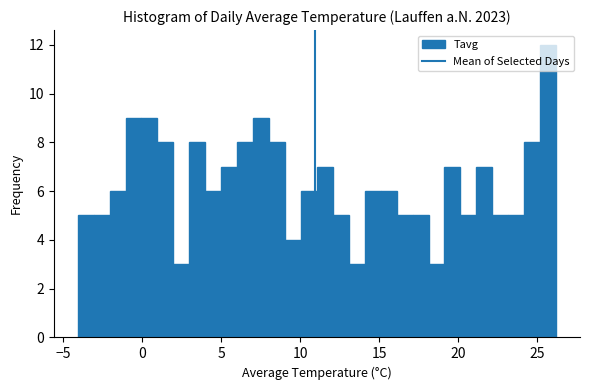

Around what value on the x-axis is the tallest bar? Give the approximate position of its centre, as read against the axis.

25.5